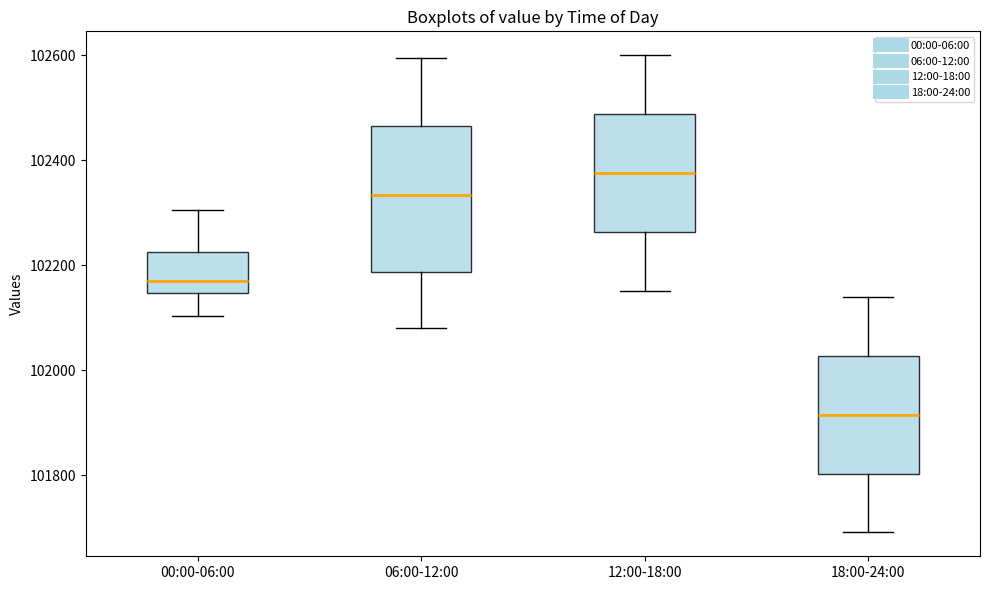

Where does the lower whisker of the box for 00:00-06:00 end on the y-axis? The values are not printed on the chart, so give them approximately, as read against the axis.

102100